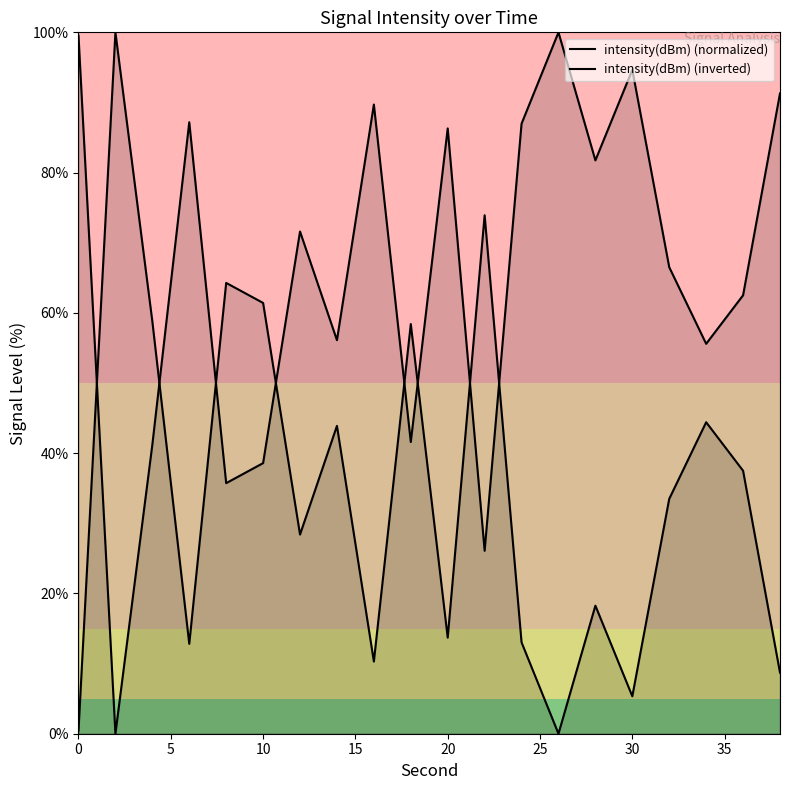

Rank the series by their average value, from lowest to highest.

intensity(dBm) (inverted), intensity(dBm) (normalized)